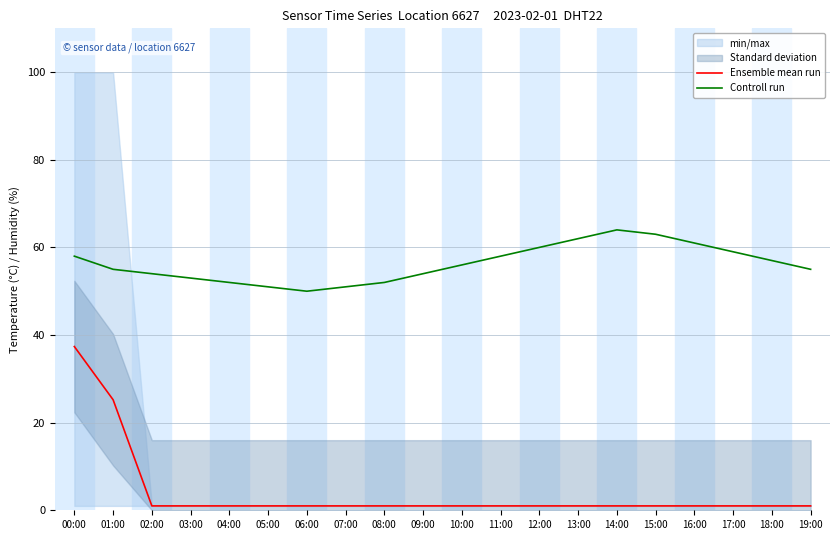

True or false: Ensemble mean run and Controll run intersect in this chart.

False